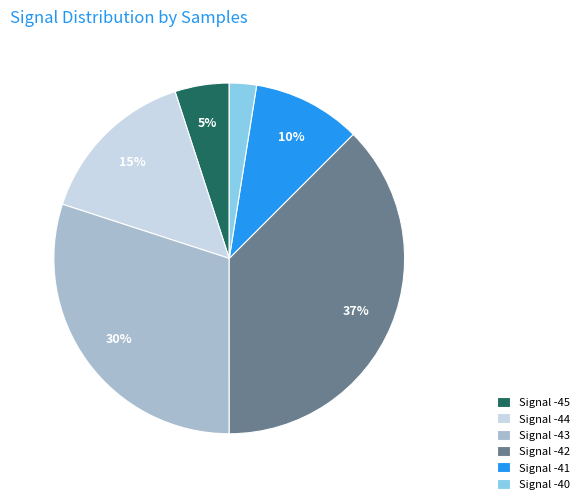

Which category has the biggest portion of the pie?

Signal -42